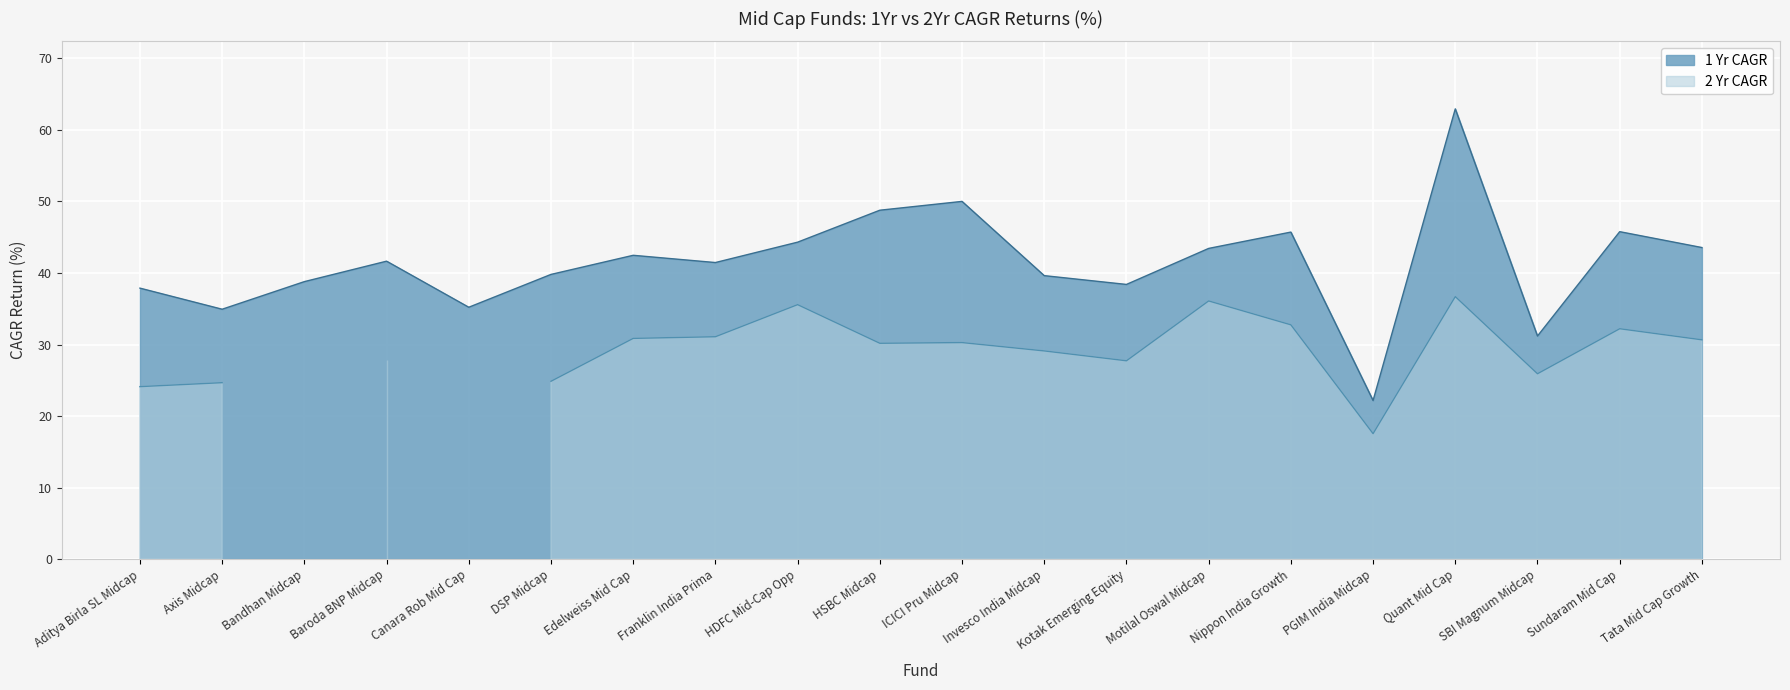

Between Motilal Oswal Midcap and SBI Magnum Midcap, which is larger?

Motilal Oswal Midcap